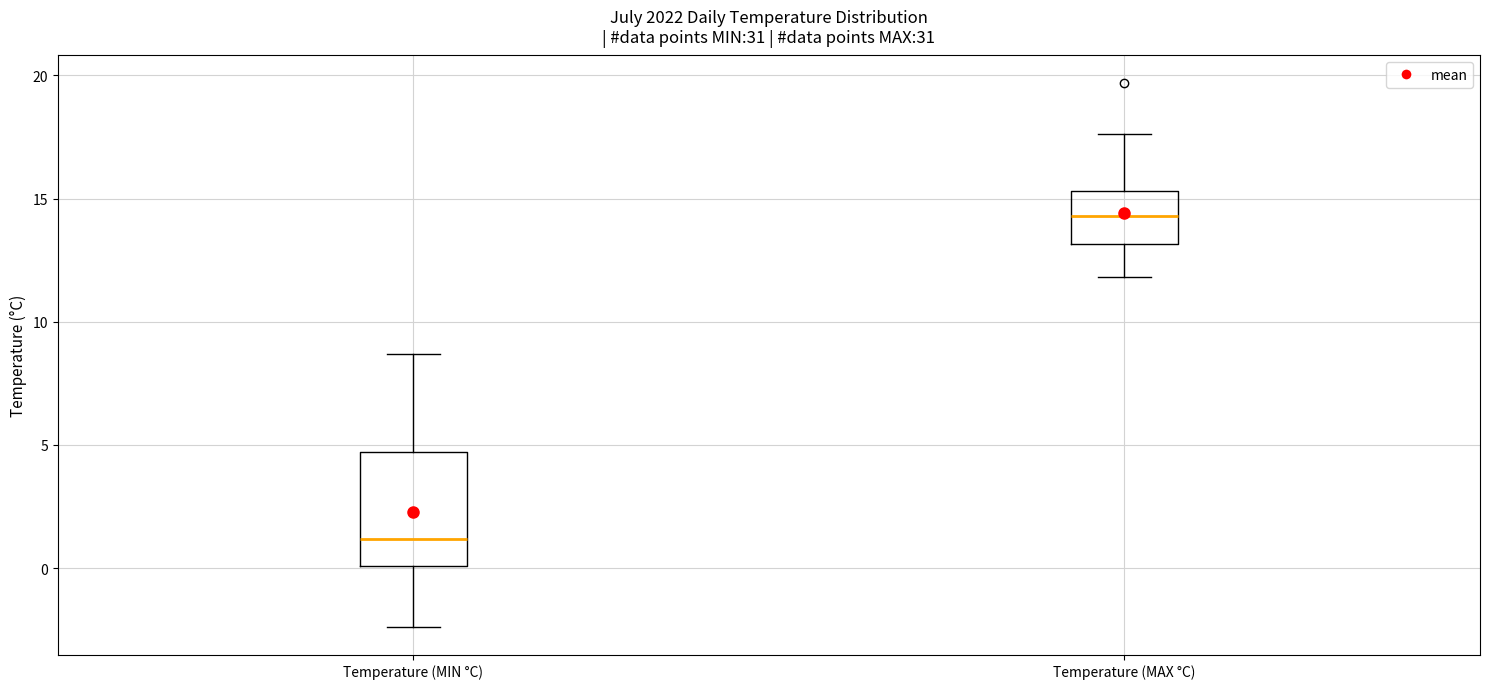

Reading left to right, read every box against the y-axis: the position of its median line, the range the box covers, and the ends of its whiskers. The values are not printed on the chart, so give them approximately, as read against the axis.

Temperature (MIN °C): median 1.0, box 0.0 to 4.5, whiskers -2.5 to 8.5
Temperature (MAX °C): median 14.5, box 13.0 to 15.5, whiskers 12.0 to 17.5